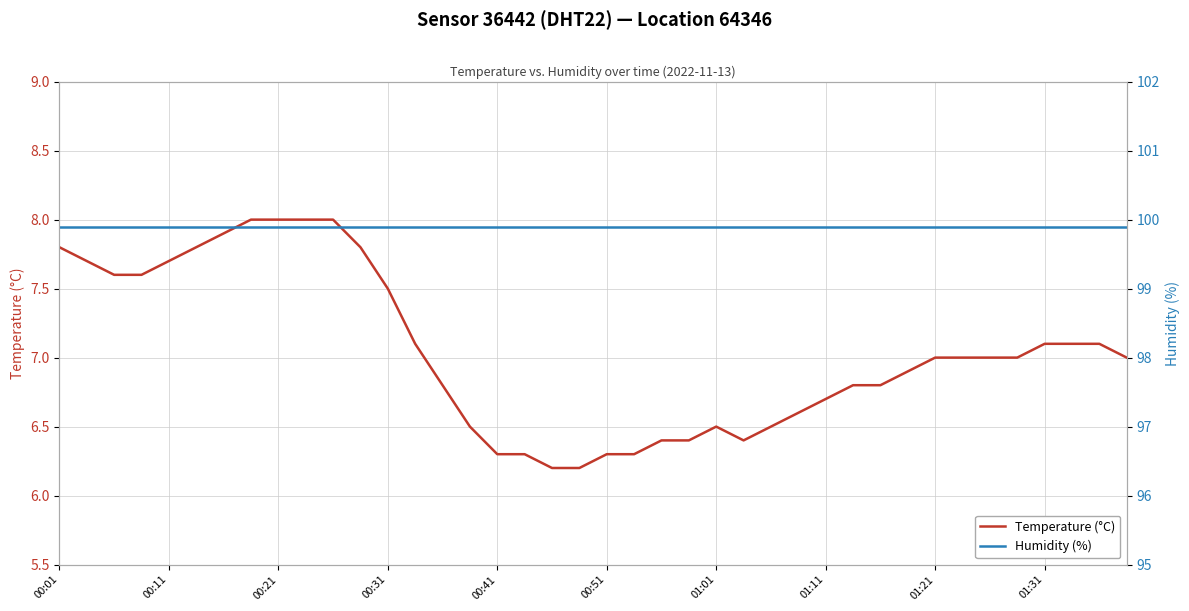

Does the chart have visible grid lines?

Yes